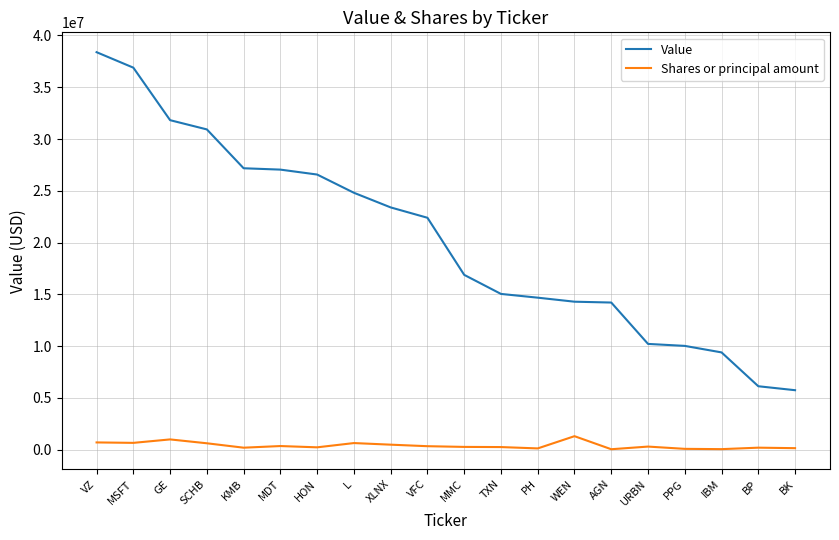

Which series has the widest spread of values?

Value